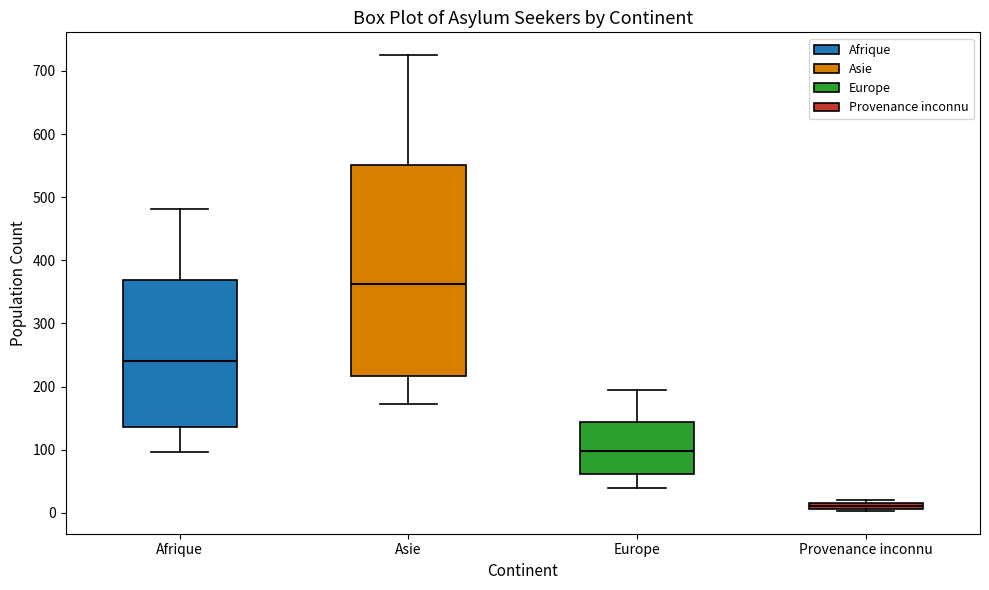

Where does the median line of the box for Europe sit on the y-axis? The values are not printed on the chart, so give them approximately, as read against the axis.

100